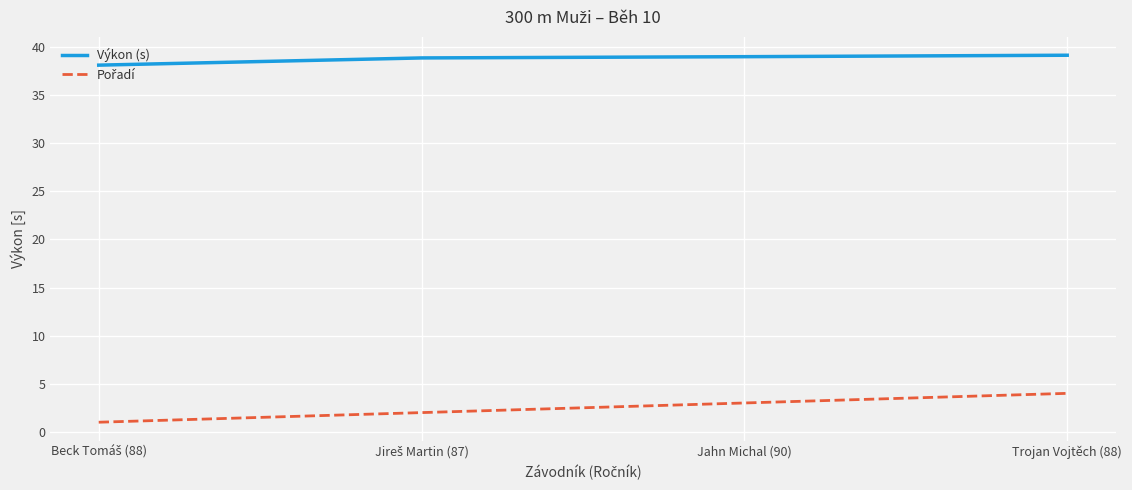

What is the lowest value of the Výkon (s) series?

38.1